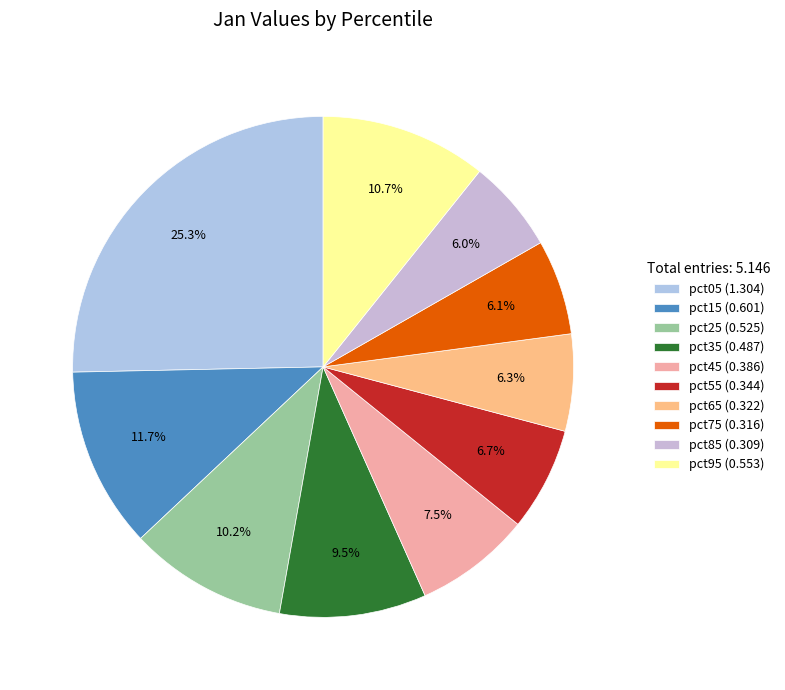

The pct65 slice represents 1% of the pie. True or false?

False